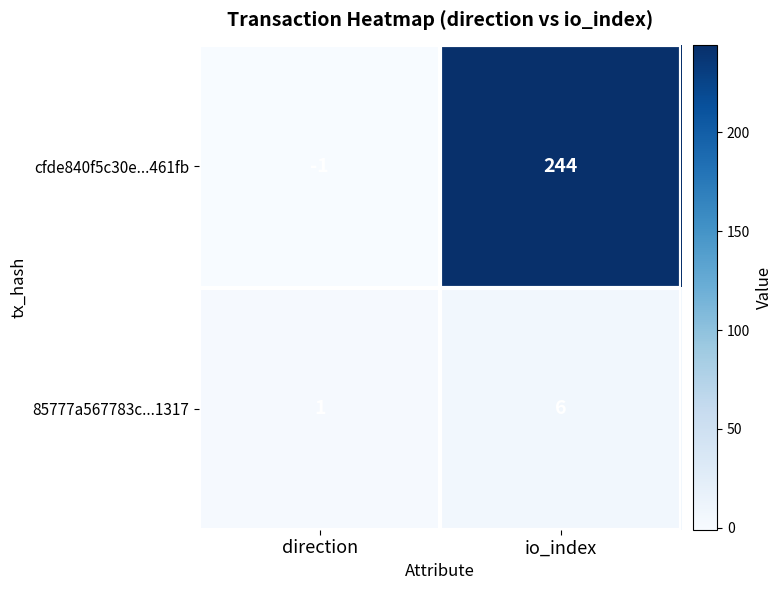

Which series changed the most between direction and io_index?

cfde840f5c30e...461fb